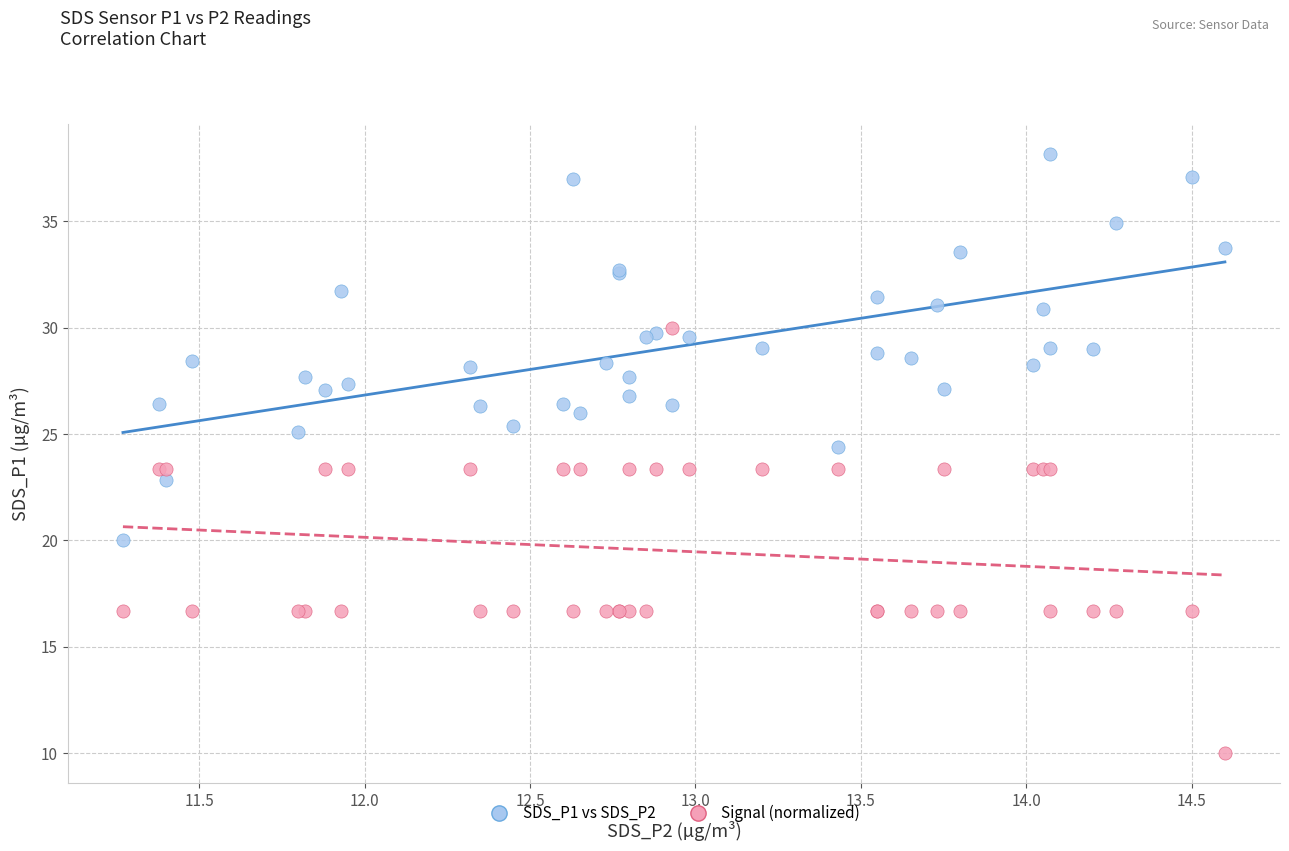

What are all the series names shown in the legend?

SDS_P1 vs SDS_P2, Signal (normalized)